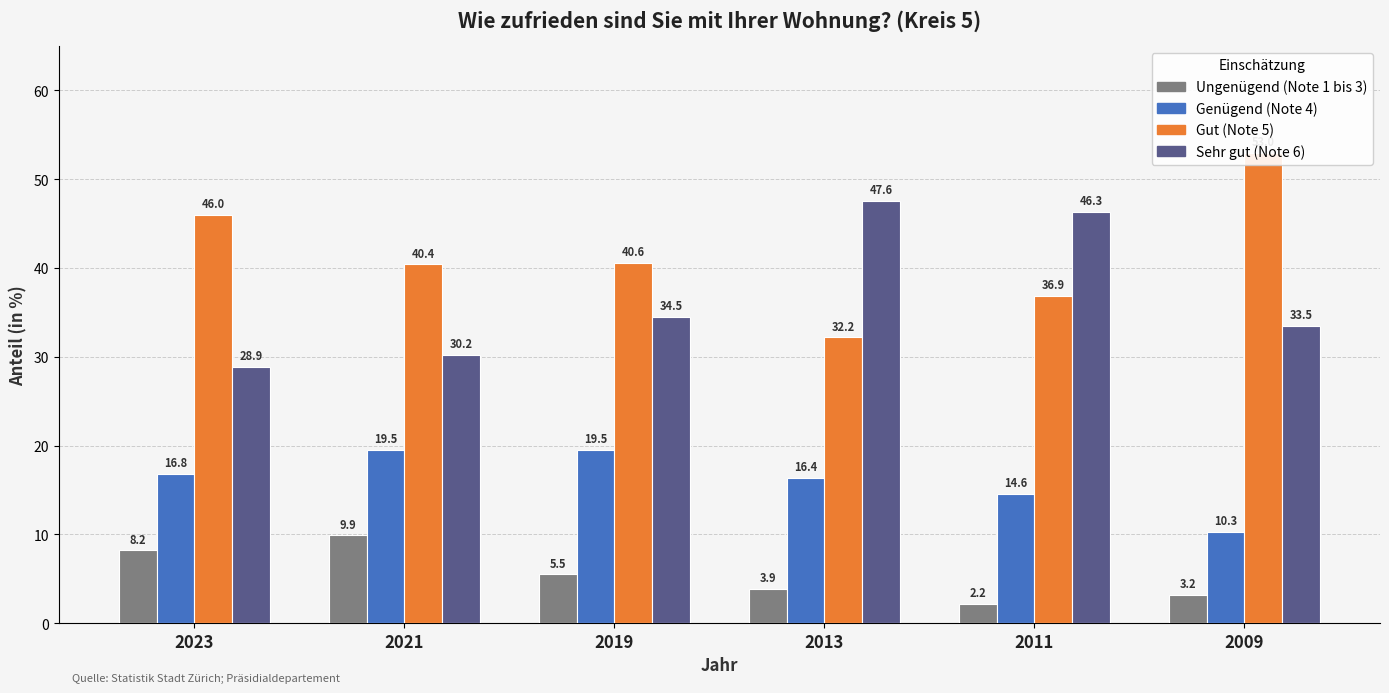

Rank the series at 2019 from lowest to highest value.

Ungenügend (Note 1 bis 3), Genügend (Note 4), Sehr gut (Note 6), Gut (Note 5)